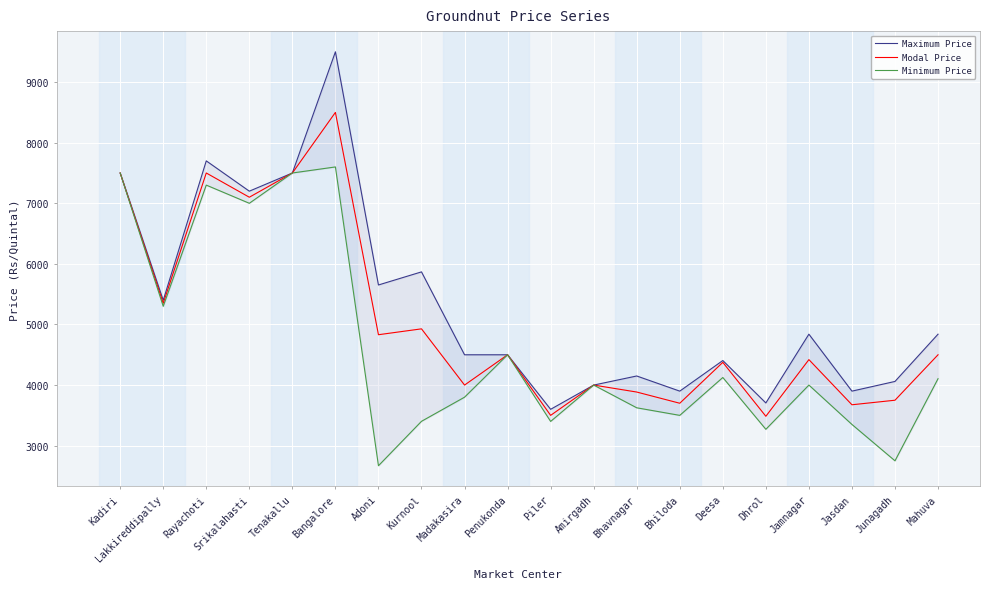

The Minimum Price series shows 2669 at Adoni. True or false?

True